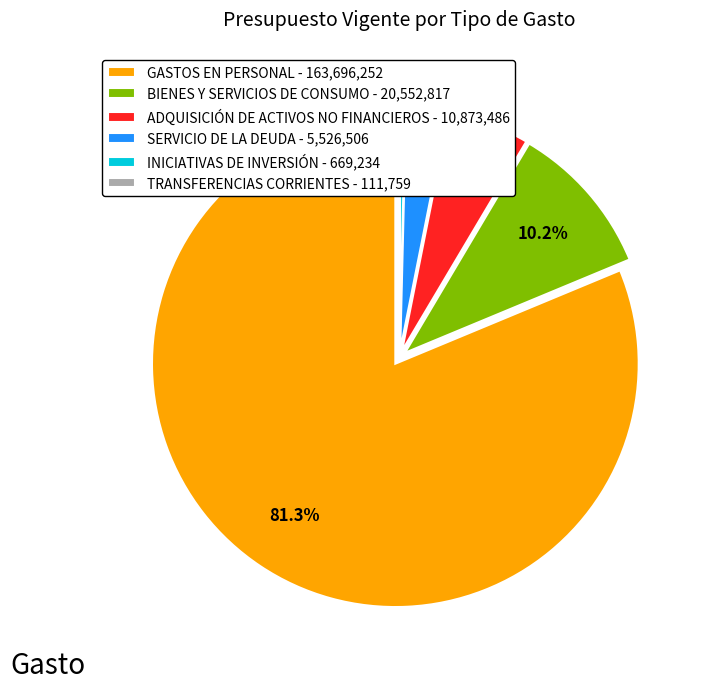

To the nearest percent, what is the difference between the largest and smallest slice percentages?

81%